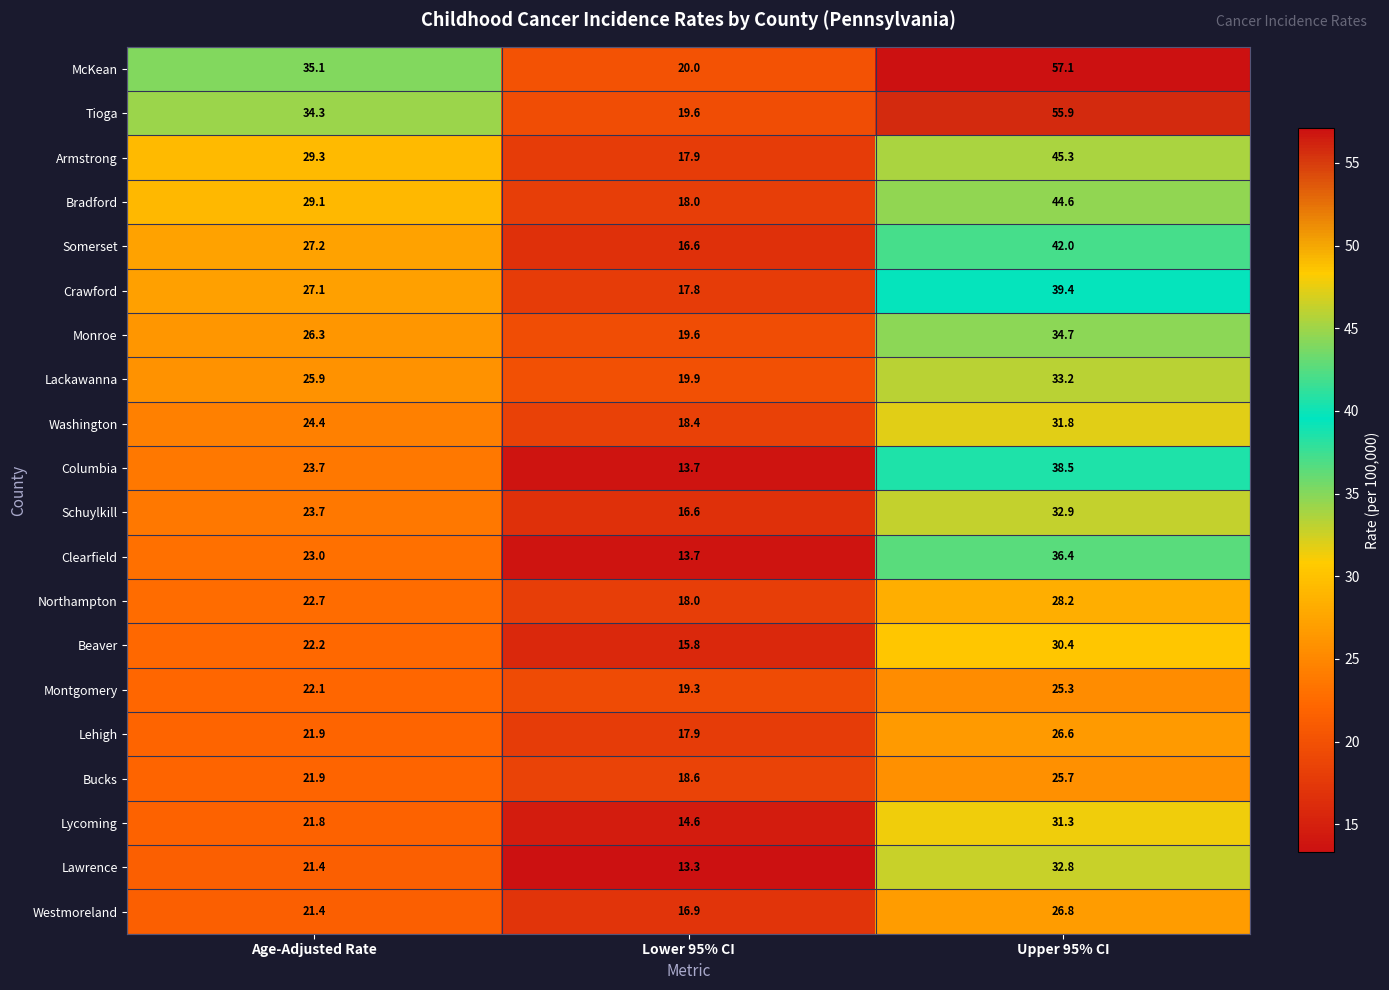

Is it true that Northampton equals 18.0 at Lower 95% CI?

True